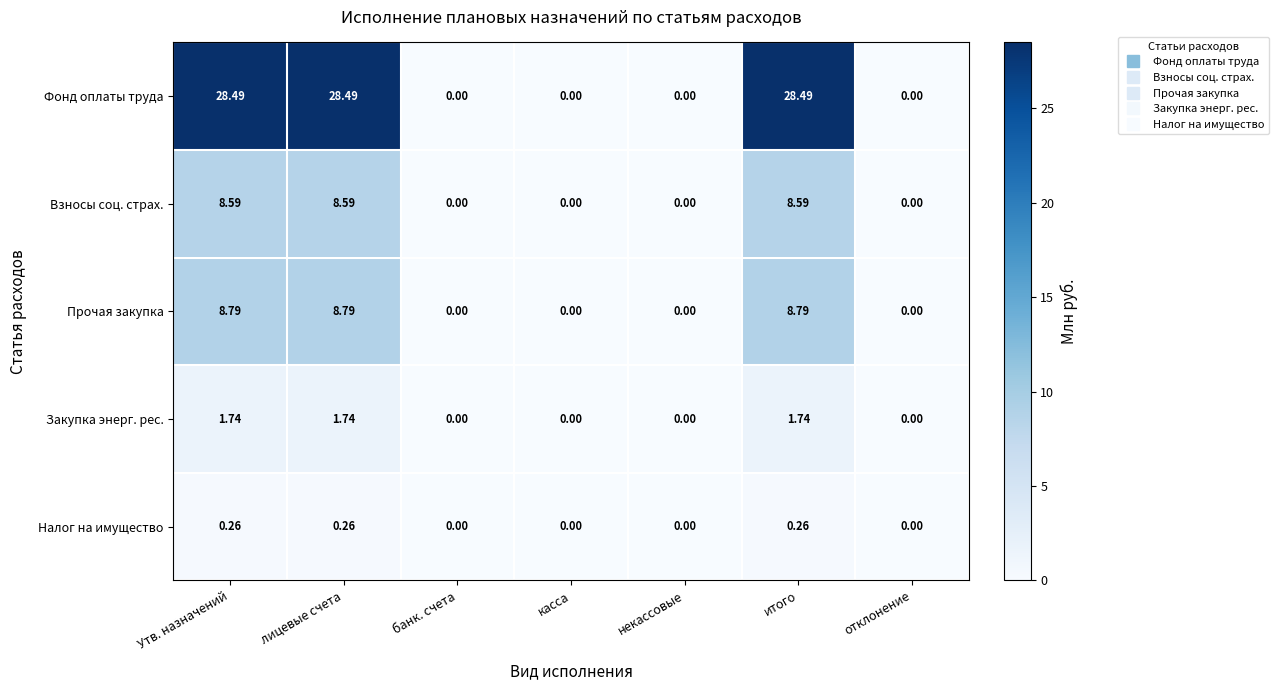

Is the value of Налог на имущество at банк. счета greater than the value of Взносы соц. страх. at итого?

No